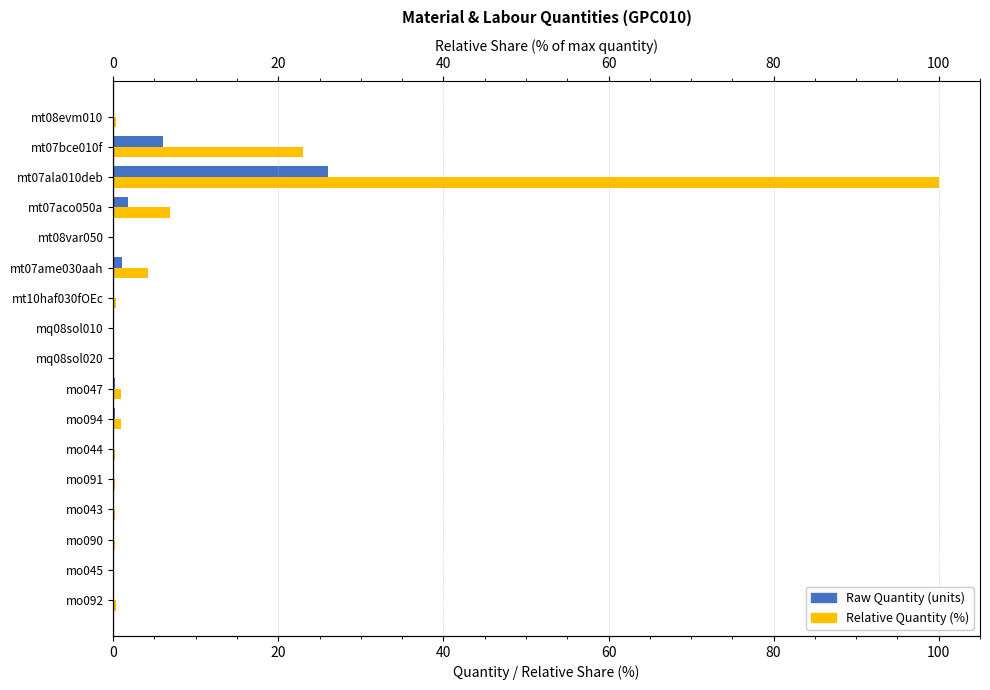

Reading left to right, transcribe all the data shown in this chart.

Raw Quantity (units): 0.1	6.0	26.1	1.8	0.0	1.1	0.1	0.0	0.0	0.2	0.2	0.1	0.1	0.0	0.0	0.0	0.1
Relative Quantity (%): 0.4	23.0	100.0	6.9	0.1	4.2	0.3	0.0	0.1	0.9	0.9	0.2	0.2	0.2	0.2	0.1	0.4